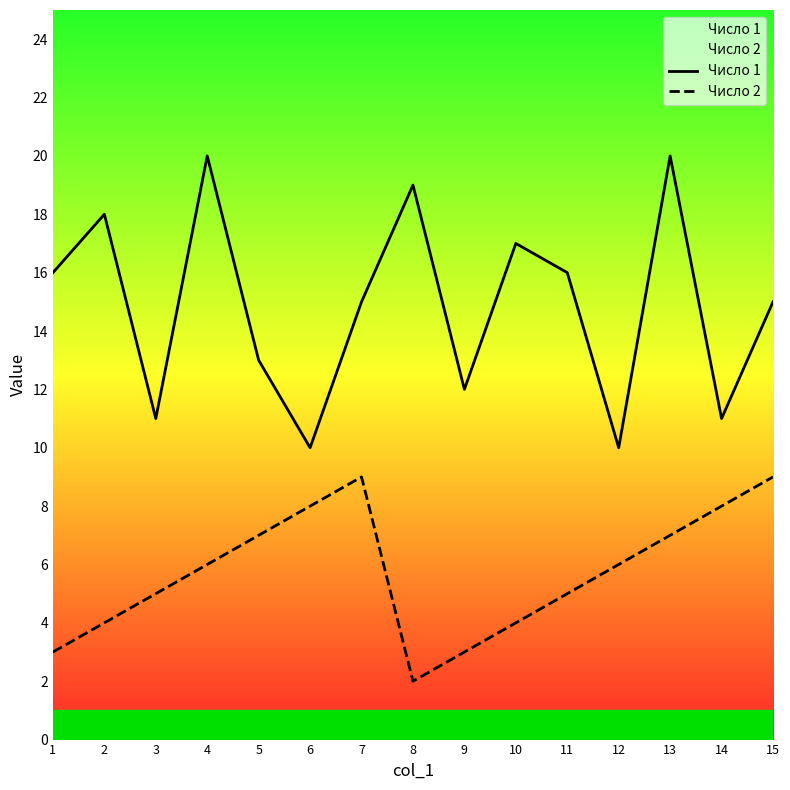

What are all the series names shown in the legend?

Число 1, Число 2